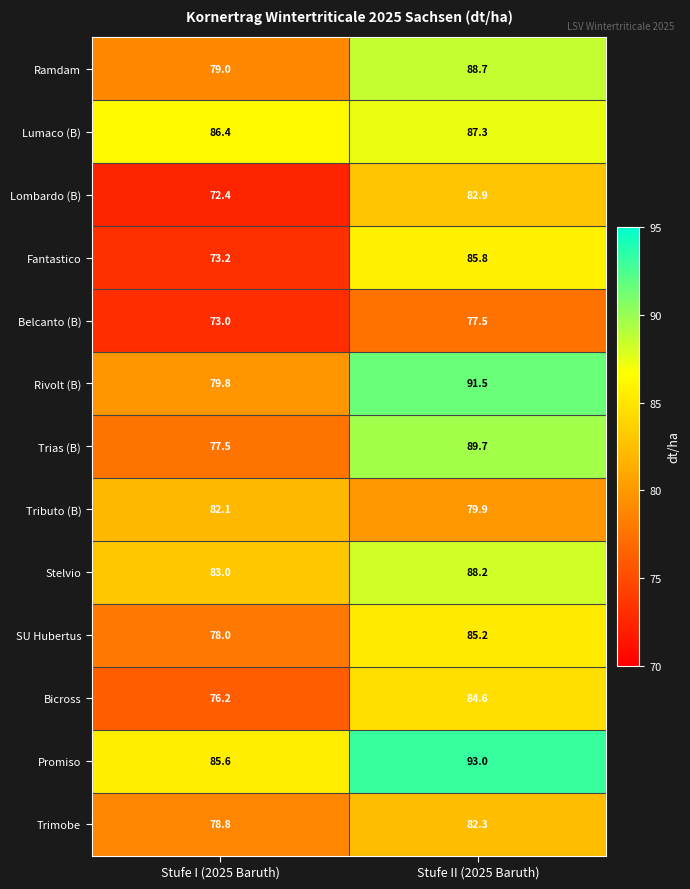

At how many categories does at least one series exceed 88?

1